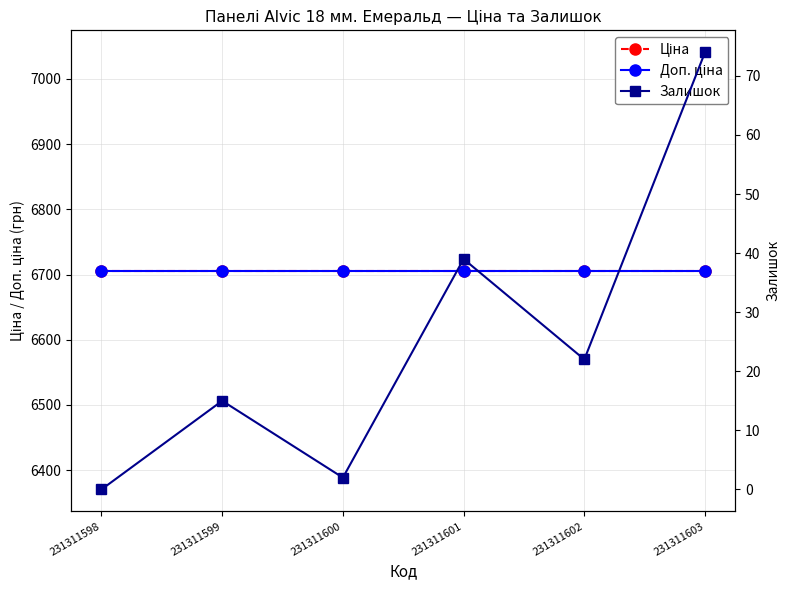

Is it true that Ціна equals 6705.7 at 231311602?

True